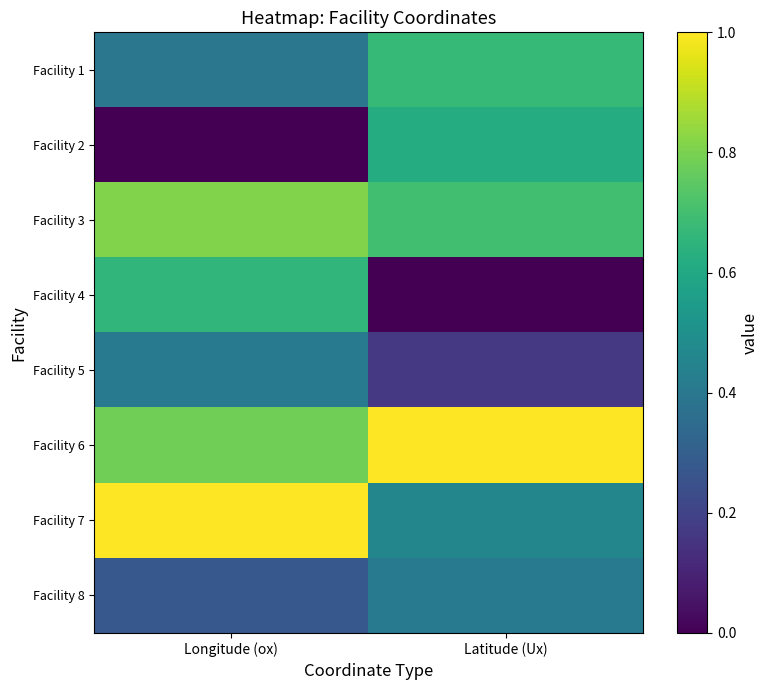

What is the total value across all series at Latitude (Ux)?

4.0